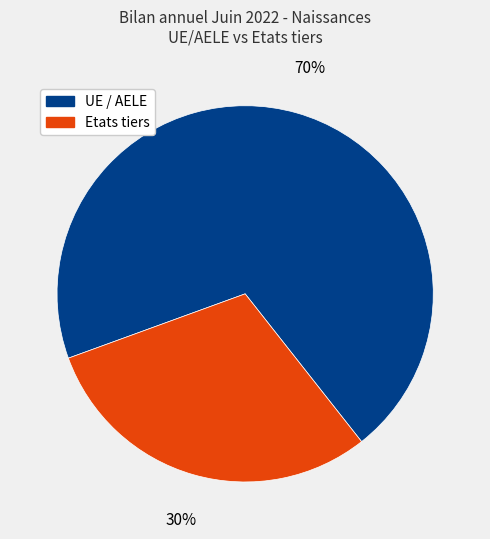

Does any single category account for the majority?

Yes